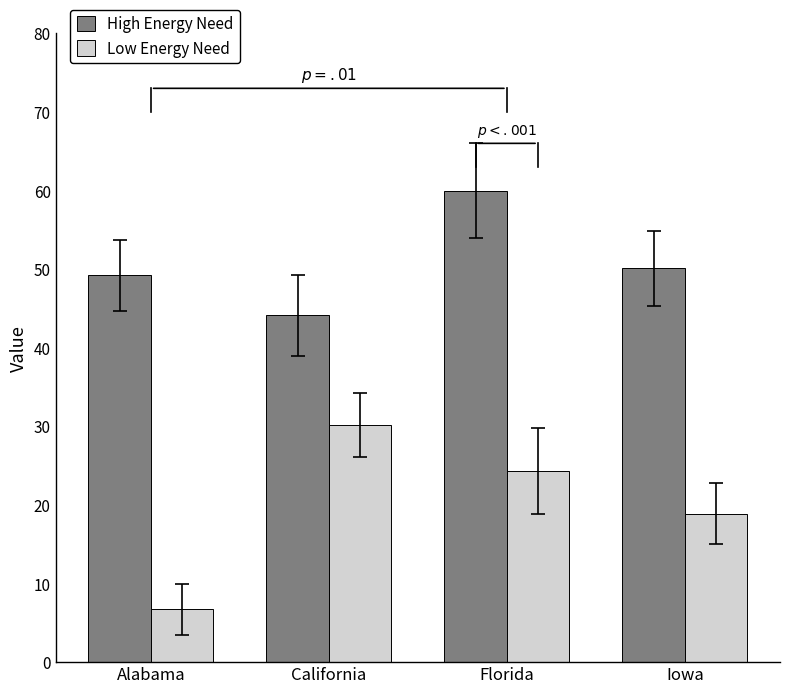

What value does the High Energy Need series have at Iowa?

50.1